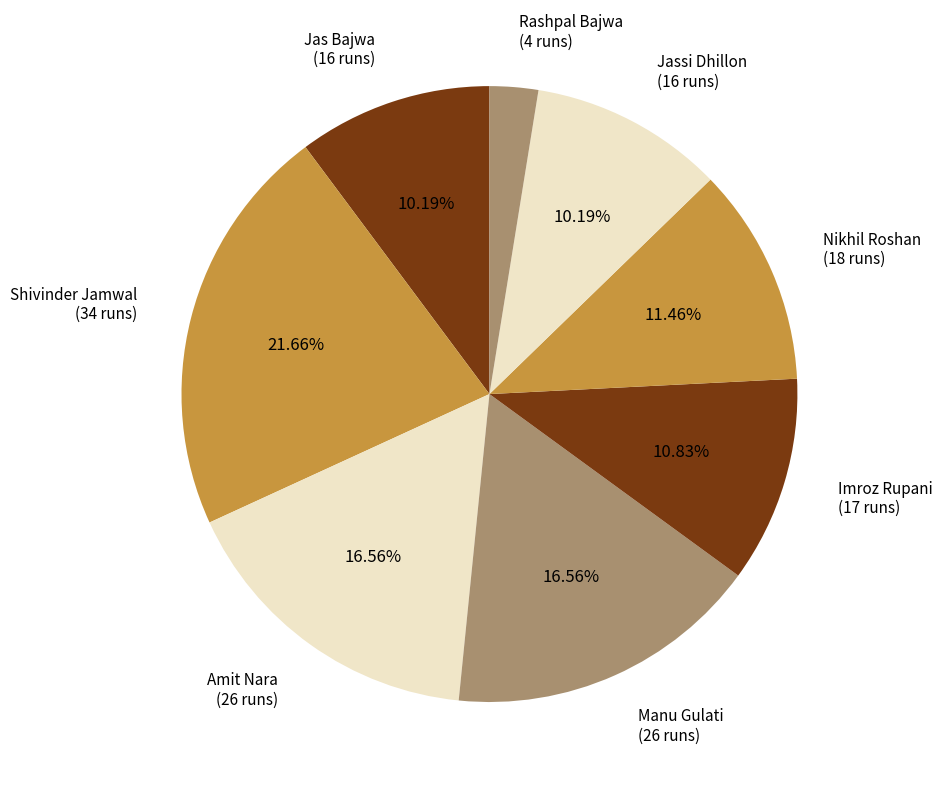

How many slices are in this pie chart?

8